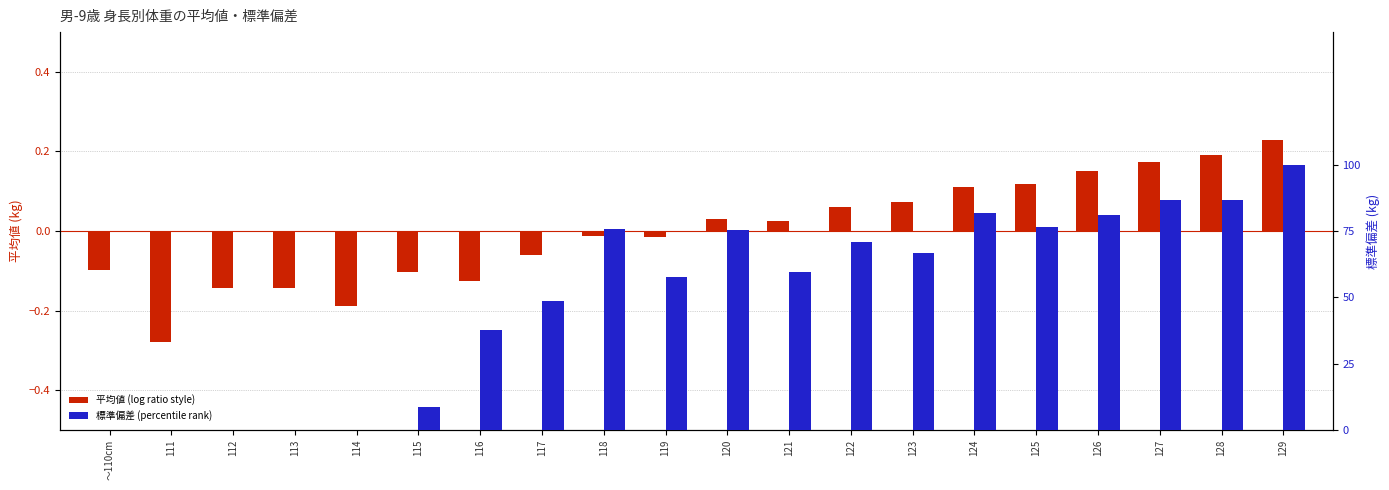

Which series has the largest total across all categories?

標準偏差 (percentile rank)